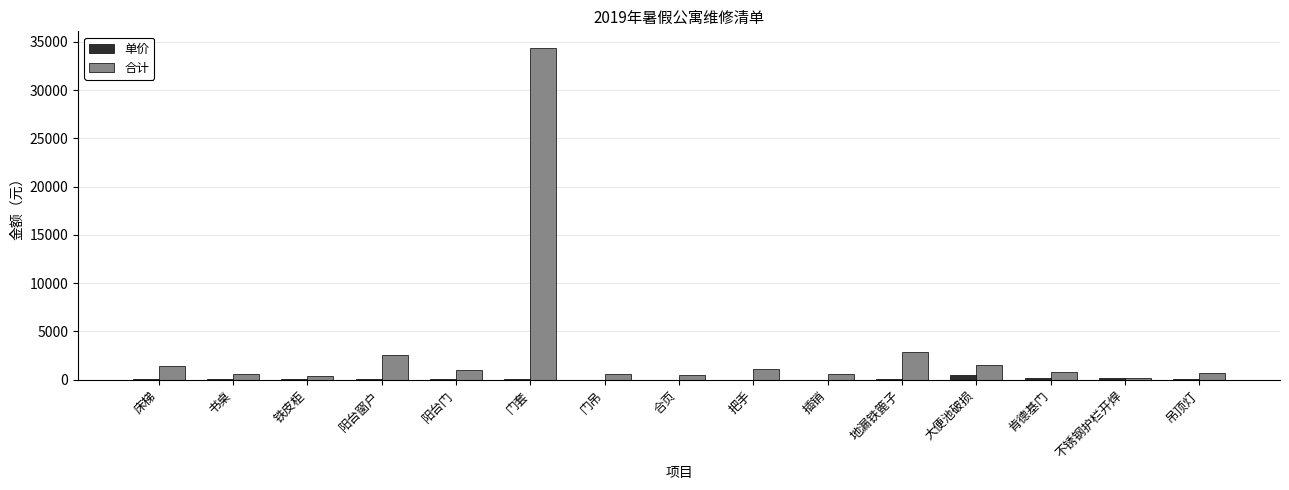

Are the bars grouped side by side (vs. stacked)?

Yes